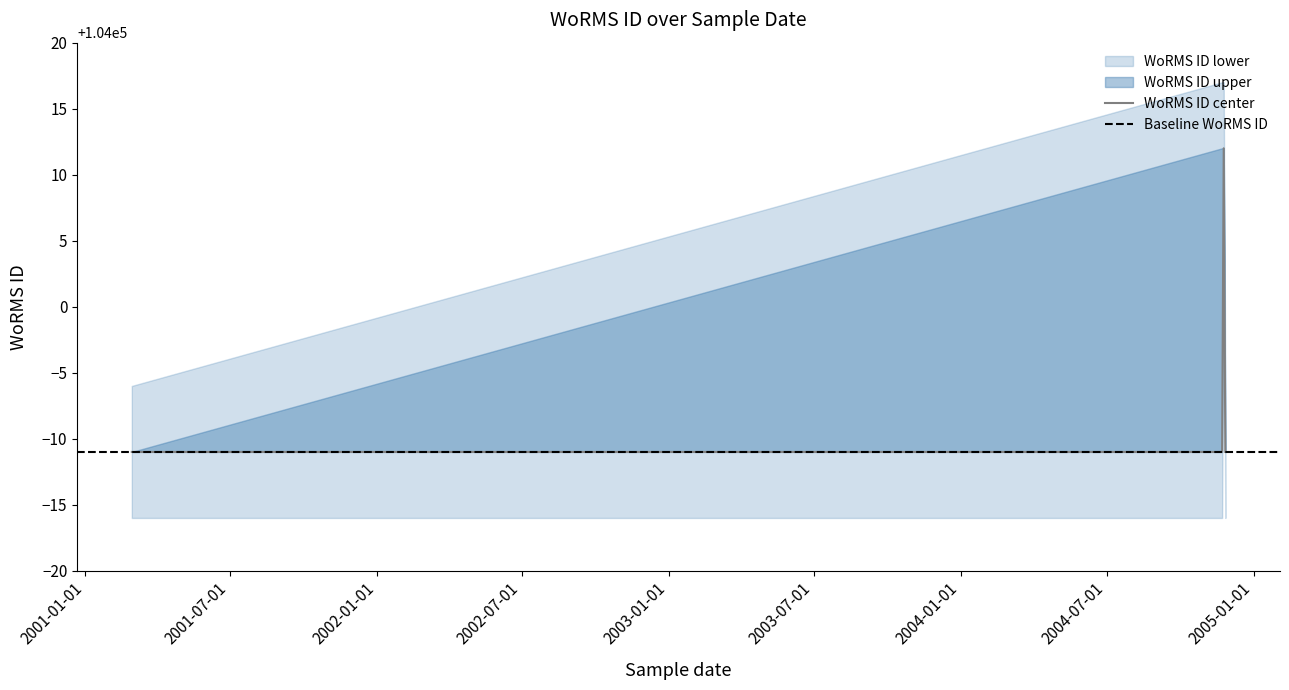

What is the sum of the values at 2001-02-28 and 2004-11-22?

207978